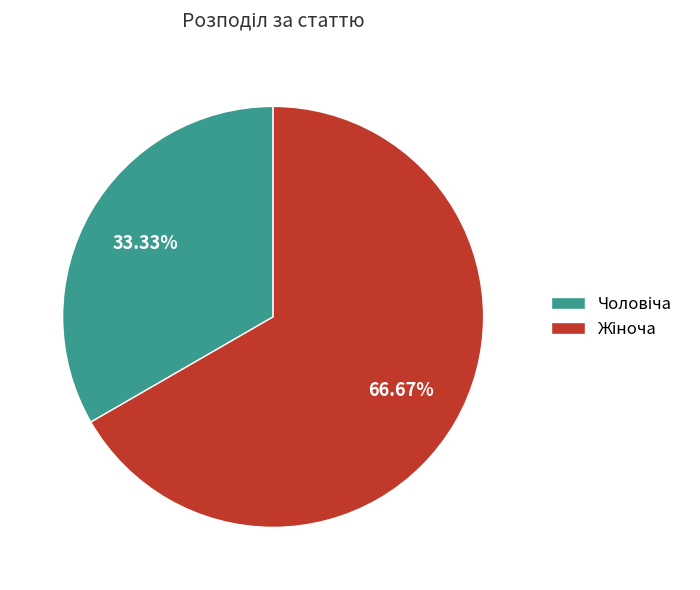

Count the number of slices in the pie.

2